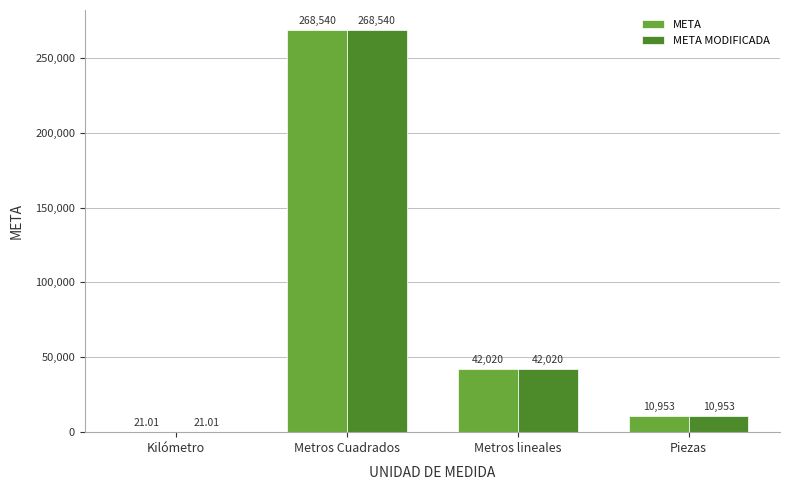

Is the value of META MODIFICADA at Metros Cuadrados greater than the value of META at Kilómetro?

Yes